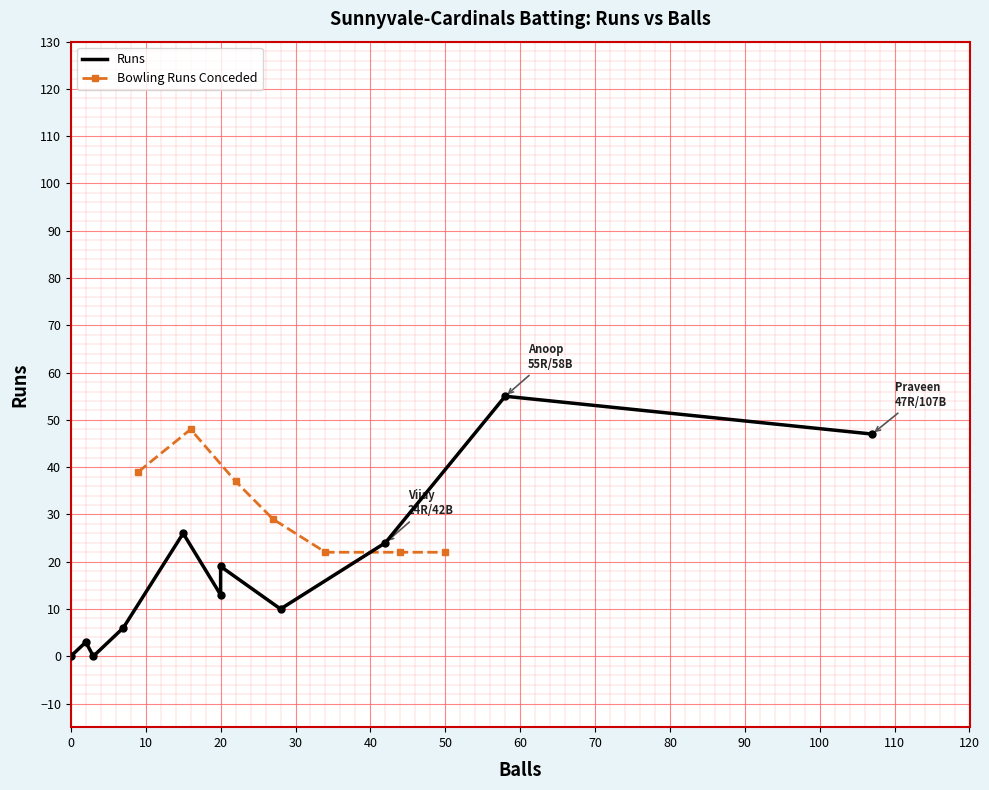

How many intersections are there between Balls and Runs?

1